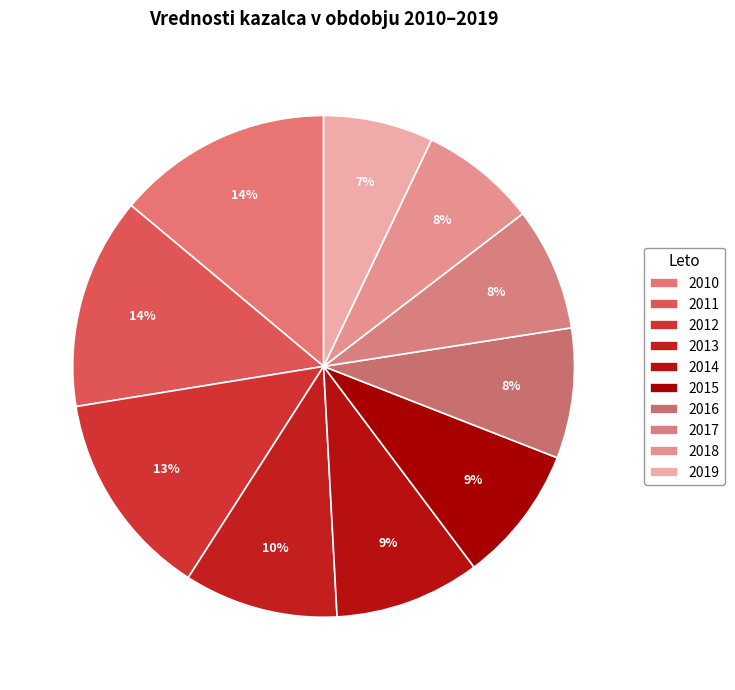

Rank the categories by value from lowest to highest.

2019, 2018, 2017, 2016, 2015, 2014, 2013, 2012, 2011, 2010